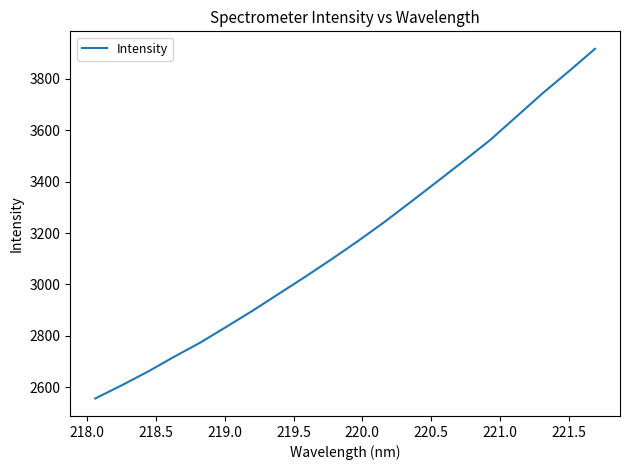

What is the difference between the maximum and minimum values?

1360.2